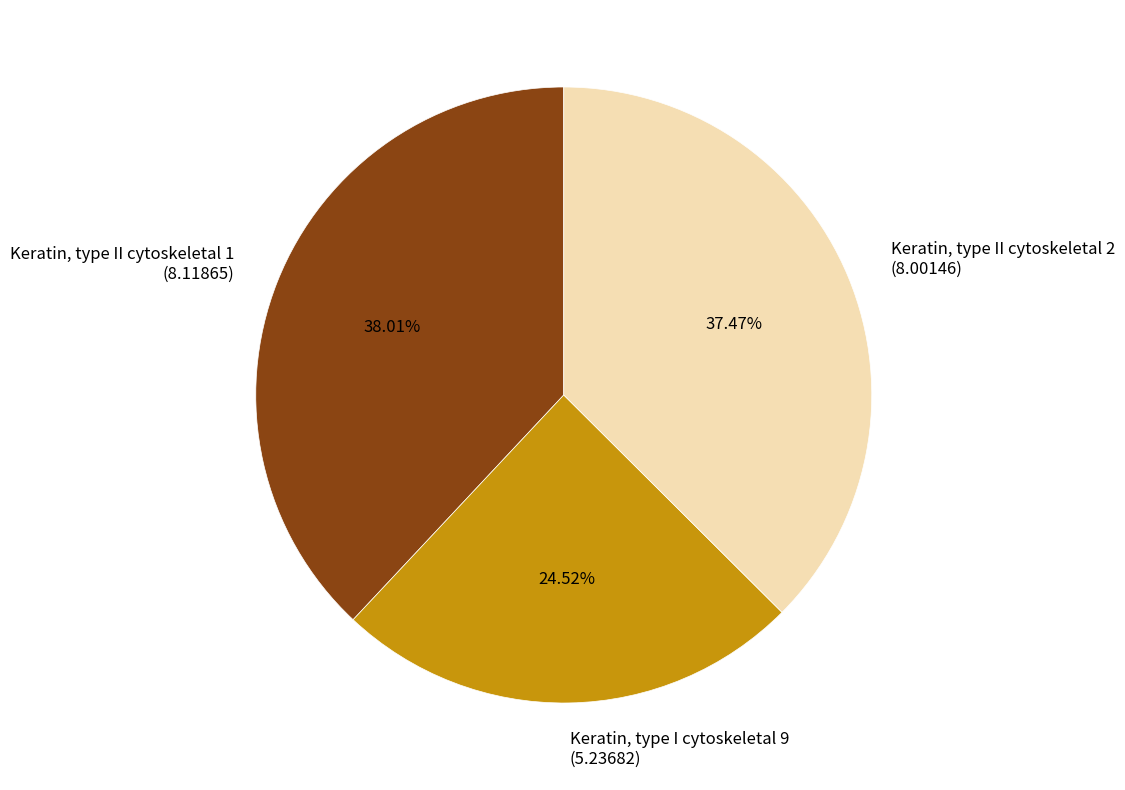

What percentage do Keratin, type II cytoskeletal 1 and Keratin, type I cytoskeletal 9 together represent?

62.5%